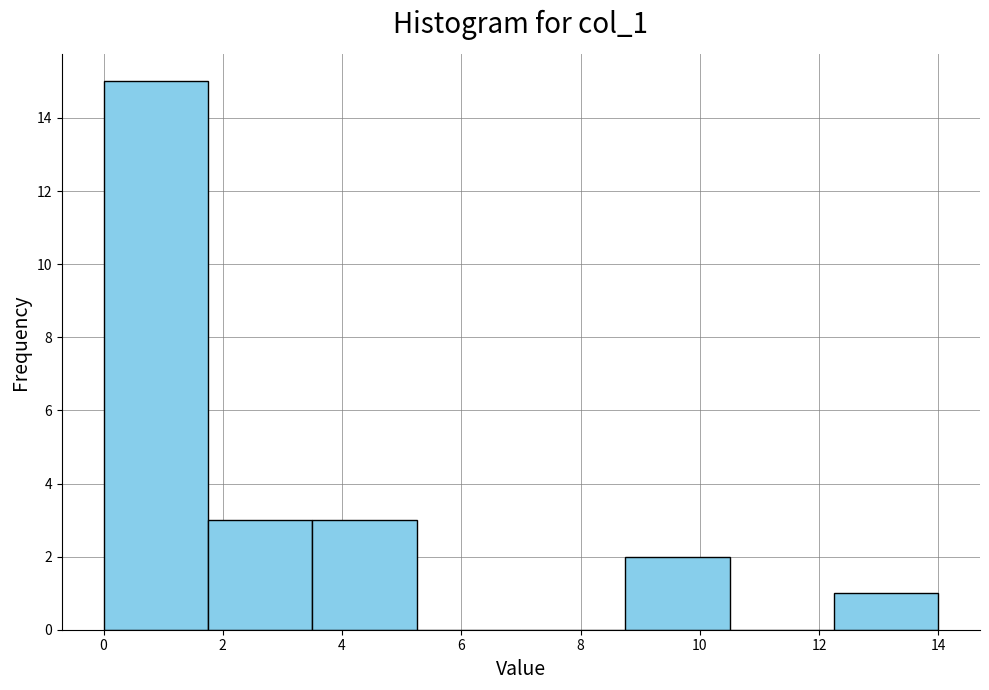

Which range on the x-axis has the tallest bar?

0.00 to 1.75